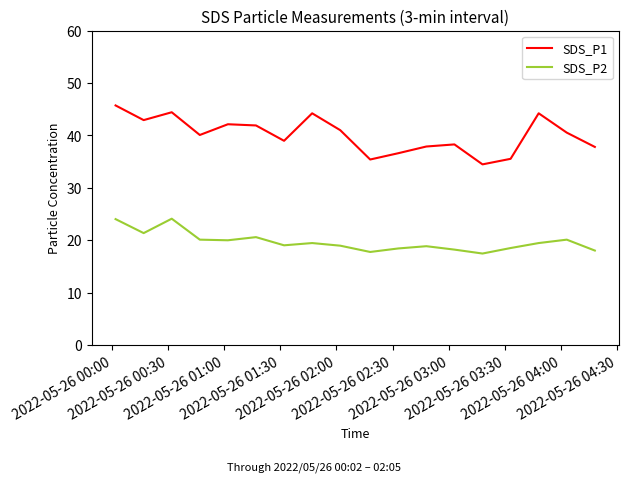

Rank the series by their maximum value, from lowest to highest.

SDS_P2, SDS_P1